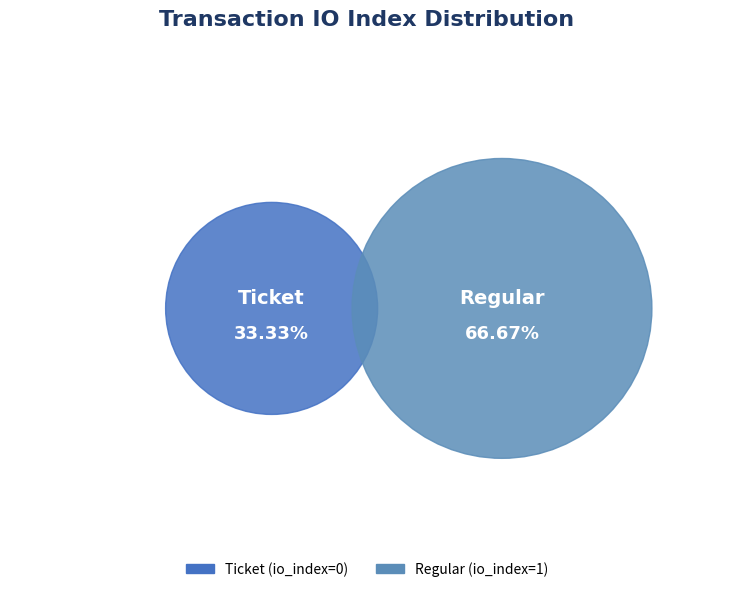

The Regular slice represents 93% of the pie. True or false?

False